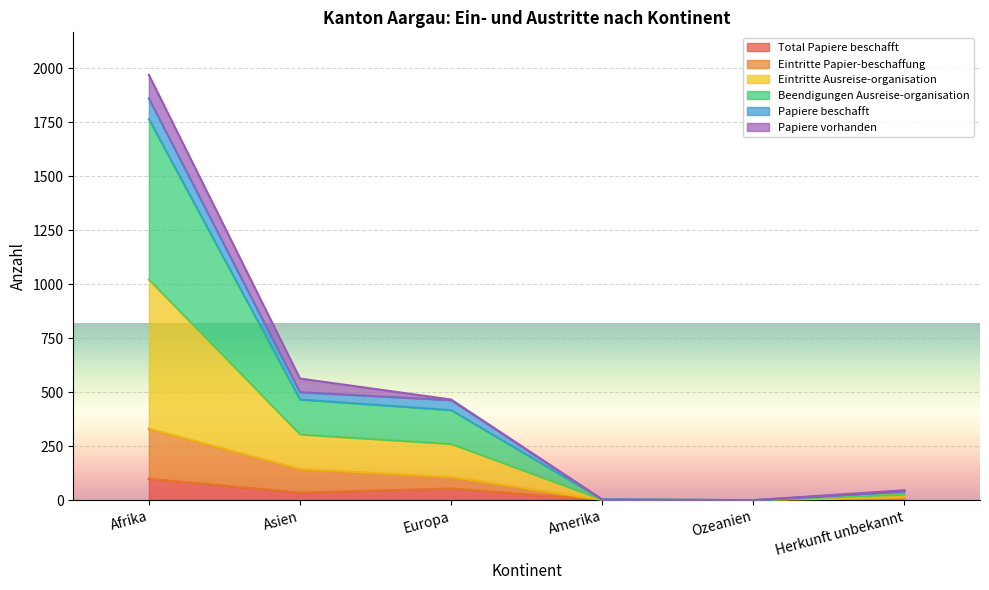

How many values in Total Papiere beschafft are above zero?

5